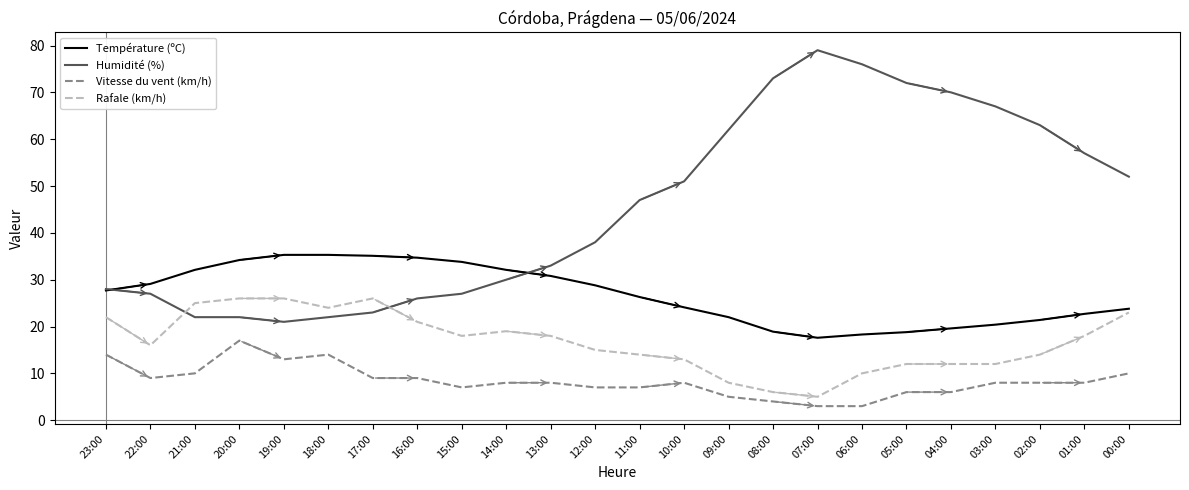

At how many categories does at least one series exceed 54?

9